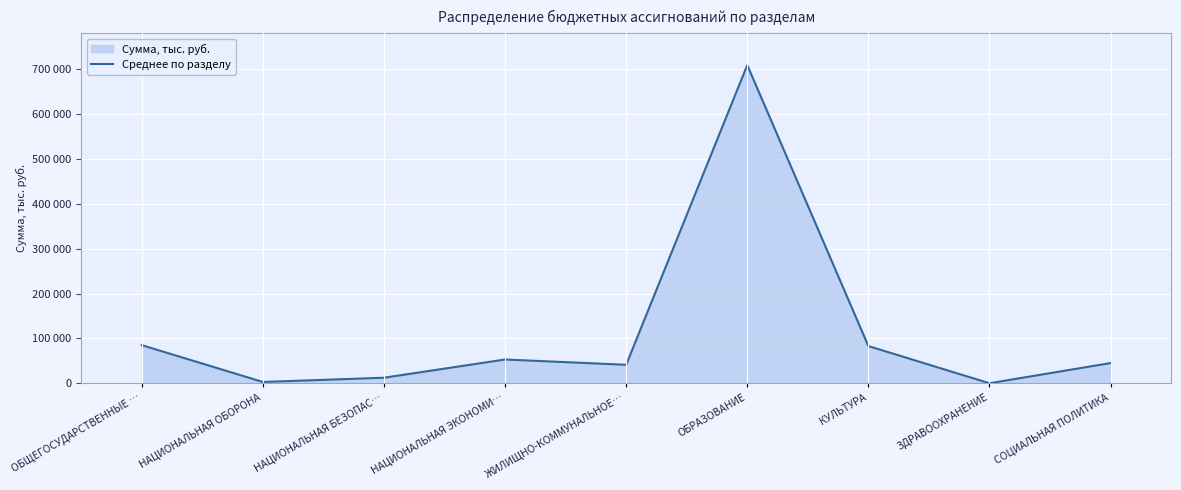

What is the sum of all values?

1031659.4